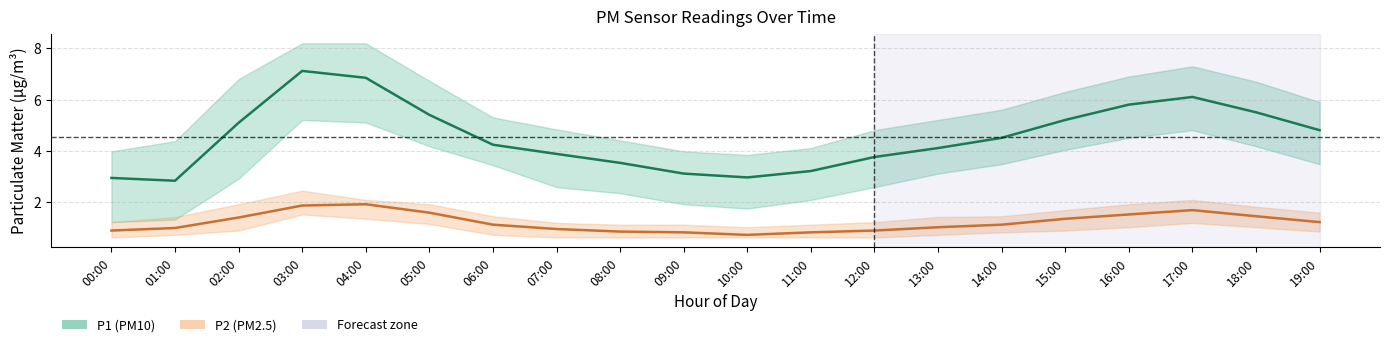

Which series has the largest total across all categories?

P1 (PM10)